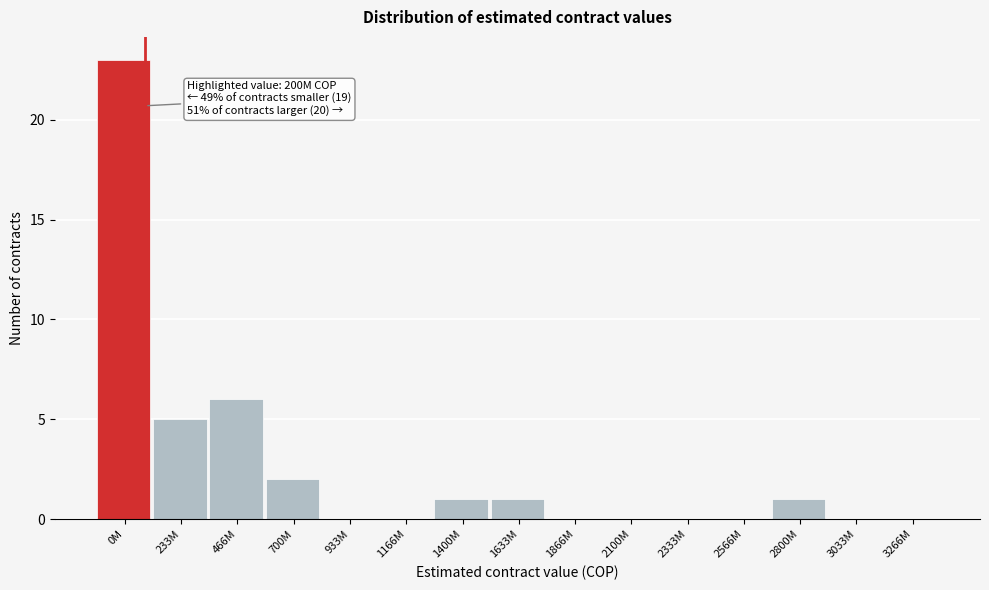

Reading right to left, list all the values displayed in this chart.

3266M=0	3033M=0	2800M=1	2566M=0	2333M=0	2100M=0	1866M=0	1633M=1	1400M=1	1166M=0	933M=0	700M=2	466M=6	233M=5	0M=23